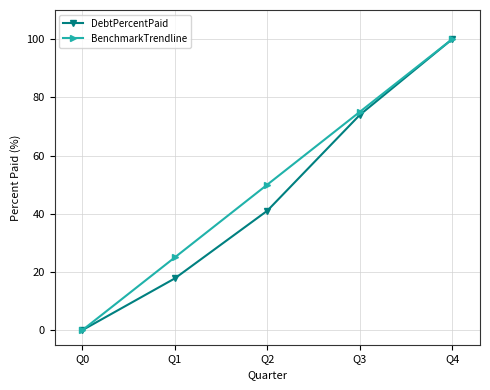

What is the difference between the second highest and second lowest values in the DebtPercentPaid series?

56.2